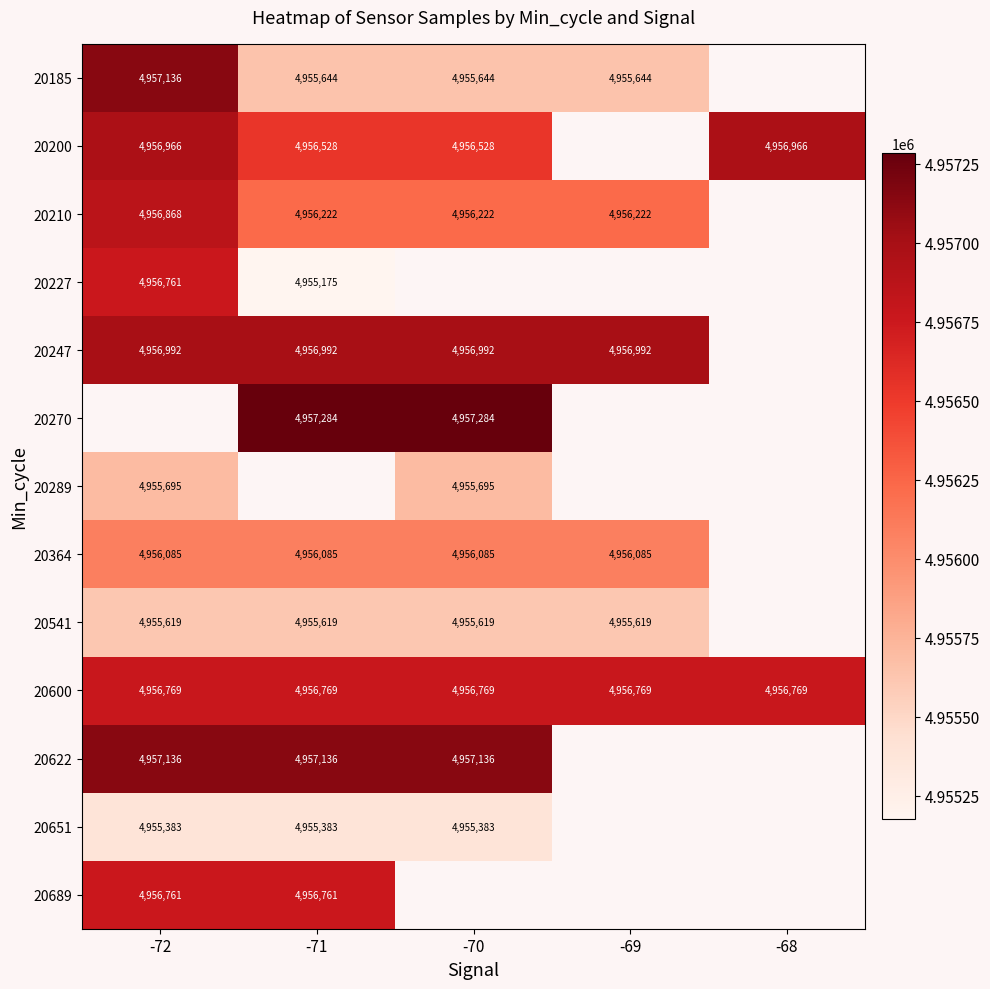

True or false: 20270 has a value of 1586884 at -71.

False